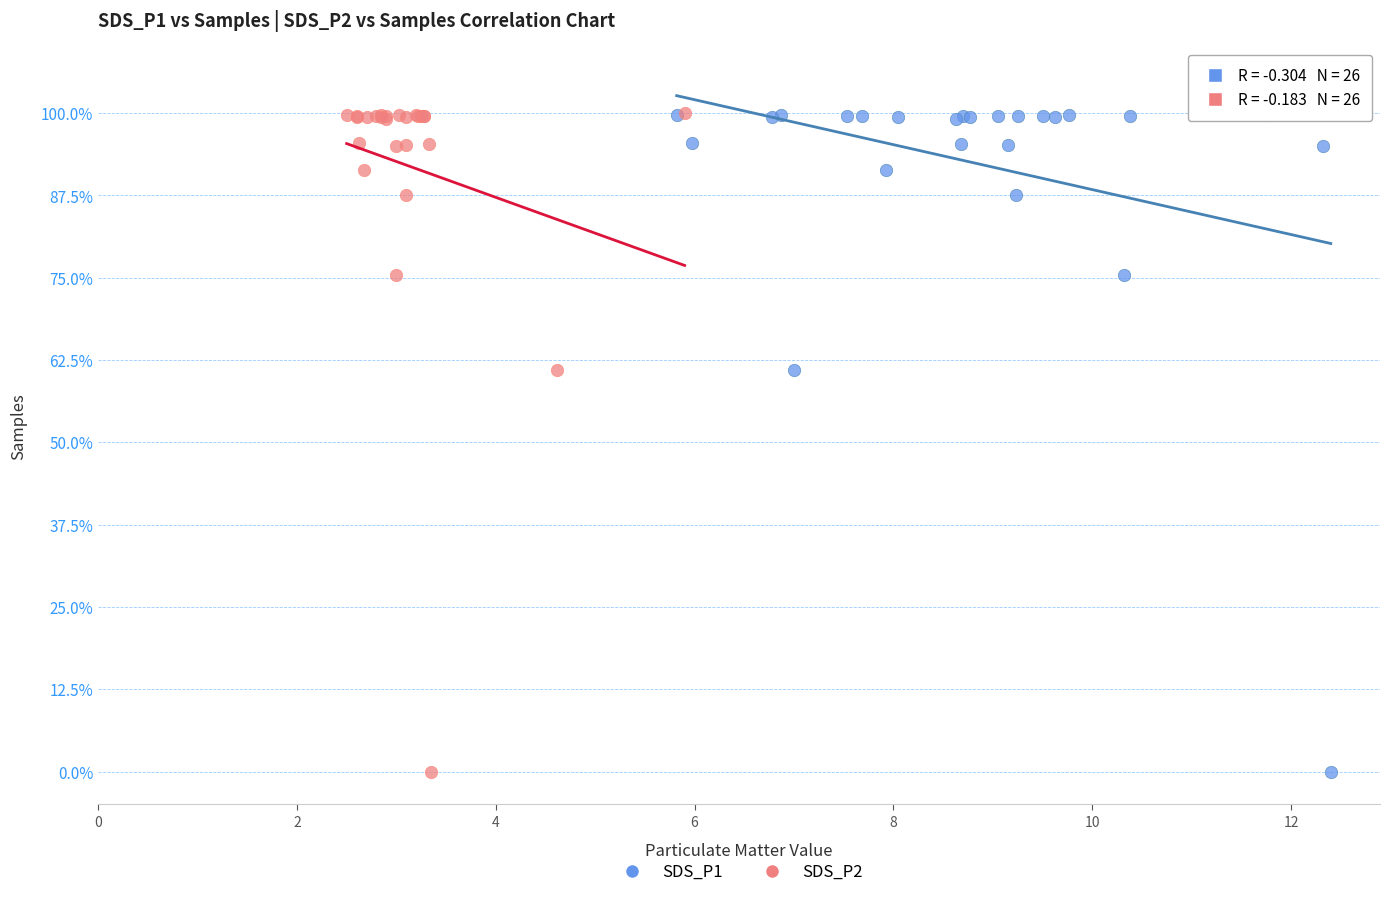

What are all the series names shown in the legend?

SDS_P1, SDS_P2